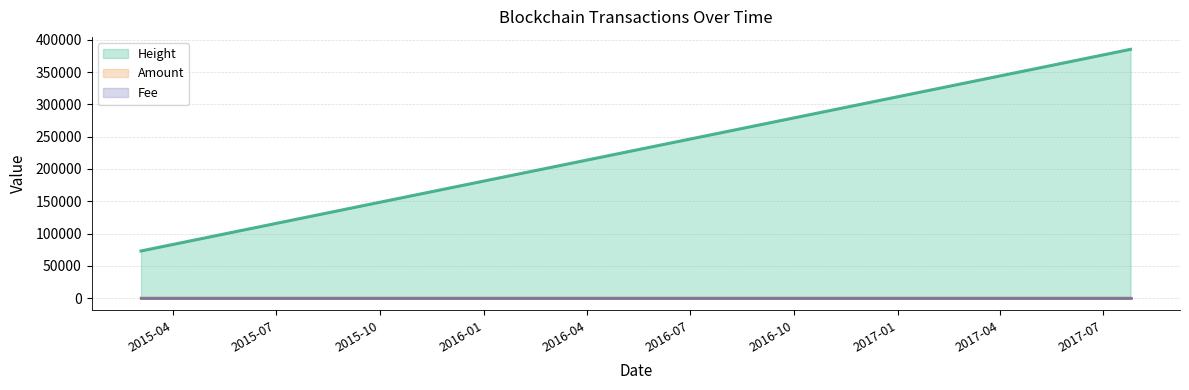

Which series has the largest total across all categories?

Height